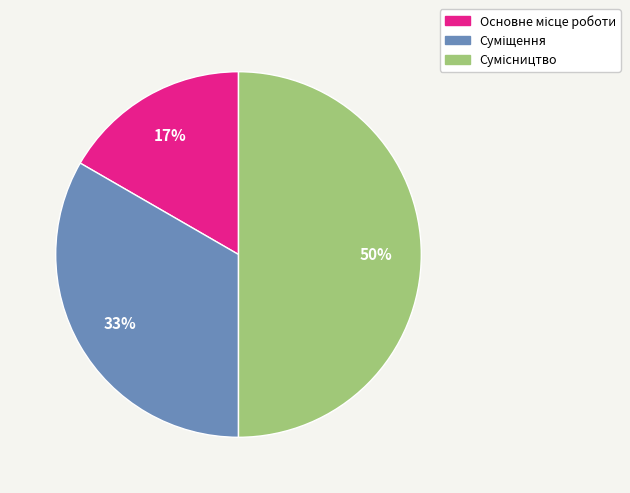

To the nearest percent, what is the average slice percentage?

33%